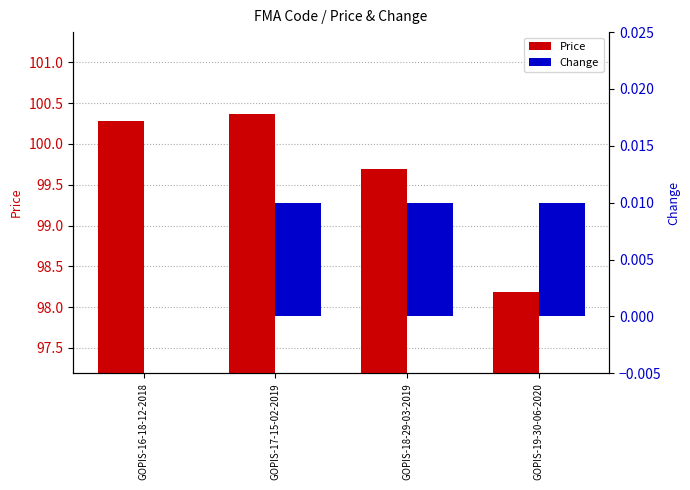

Rank the series by their maximum value, from highest to lowest.

Price, Change